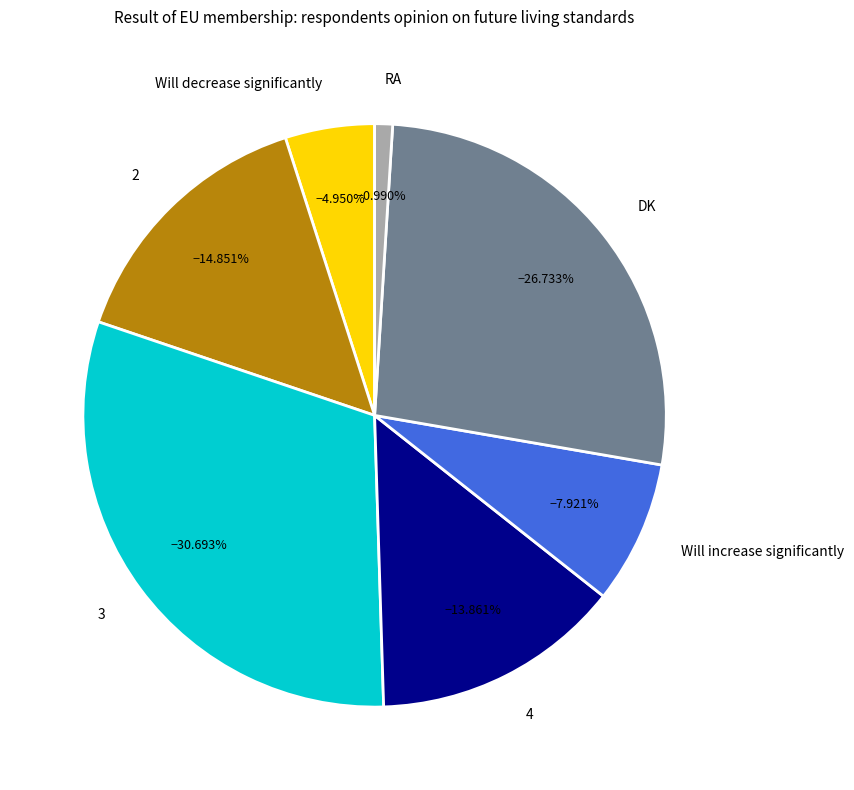

To the nearest percent, what is the difference between the largest and smallest slice percentages?

30%